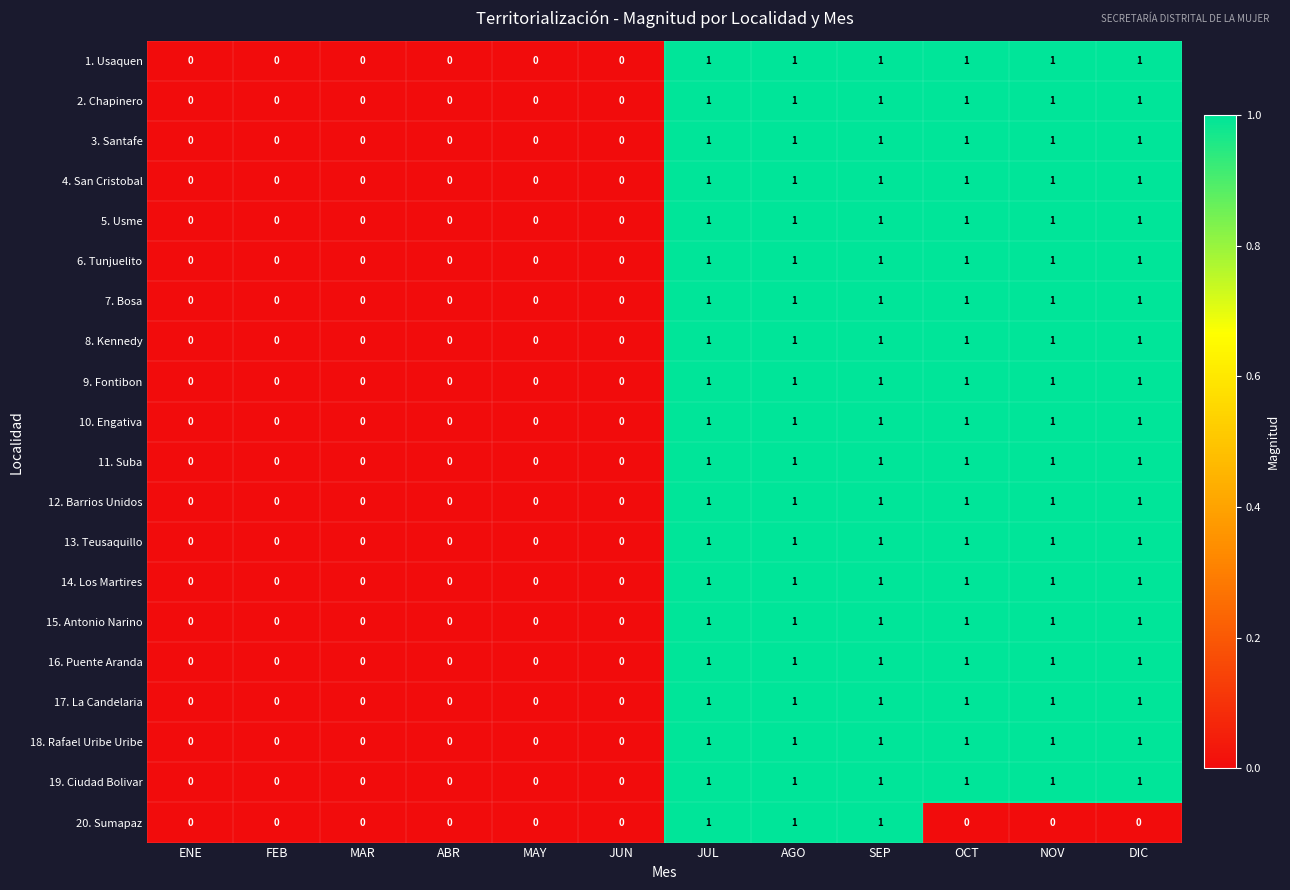

Which series changed the most between SEP and OCT?

20. Sumapaz